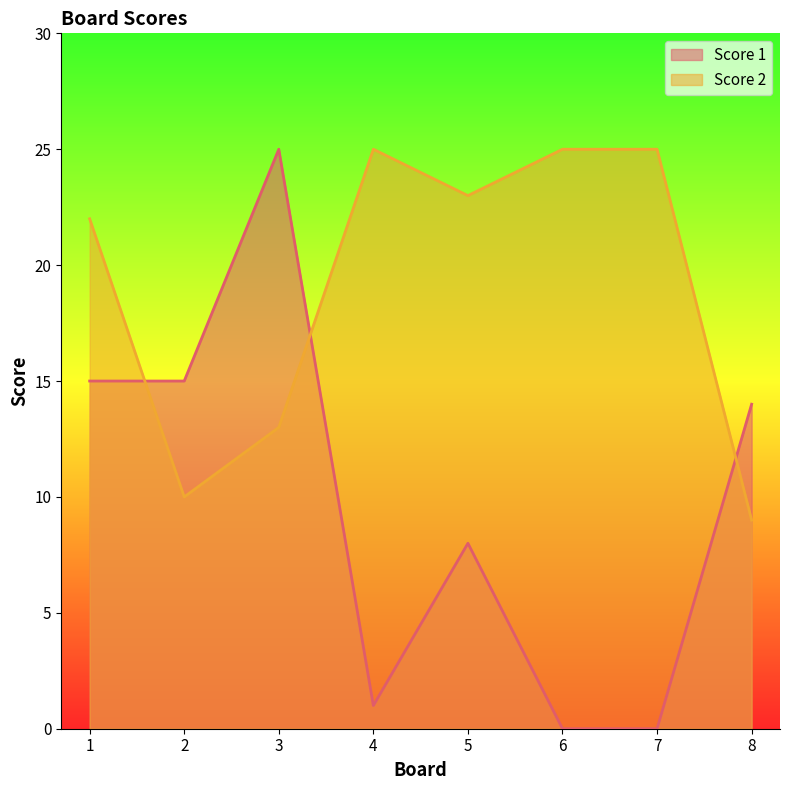

The Score 2 series shows 25 at 4. True or false?

True